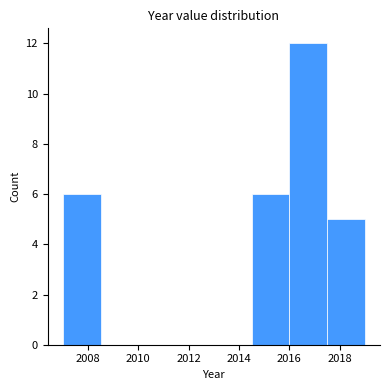

Reading left to right, transcribe this chart: for each bar, give the range it covers on the x-axis and its height. Neither the bar edges nor the heights are printed on the chart, so give them approximately, as read against the axes.

2007.0 to 2008.5: 6
2008.5 to 2010.0: 0
2010.0 to 2011.5: 0
2011.5 to 2013.0: 0
2013.0 to 2014.5: 0
2014.5 to 2016.0: 6
2016.0 to 2017.5: 12
2017.5 to 2019.0: 5